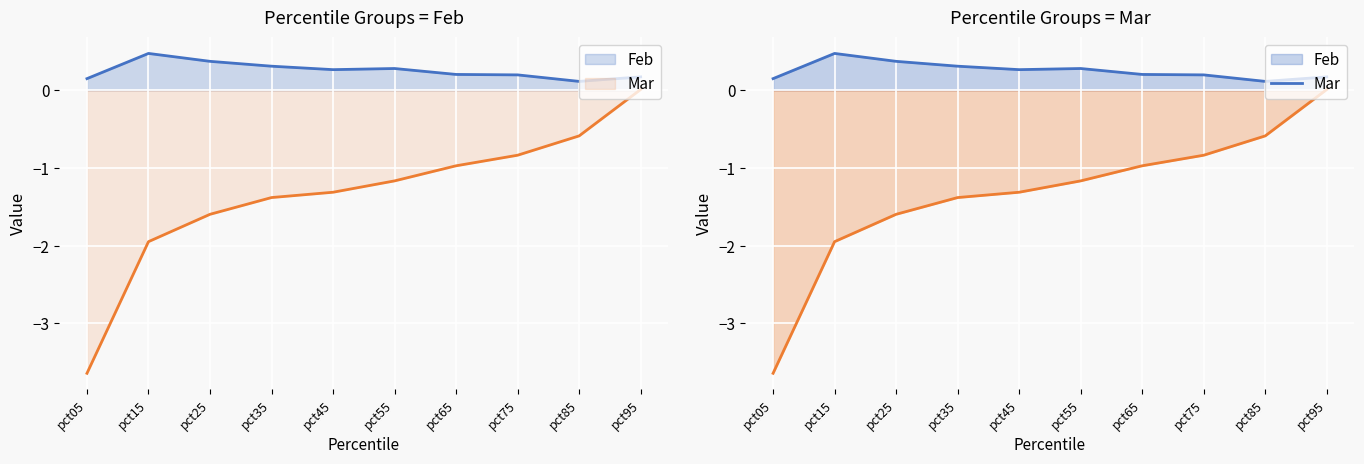

How many Feb values are between 0 and 1?

10